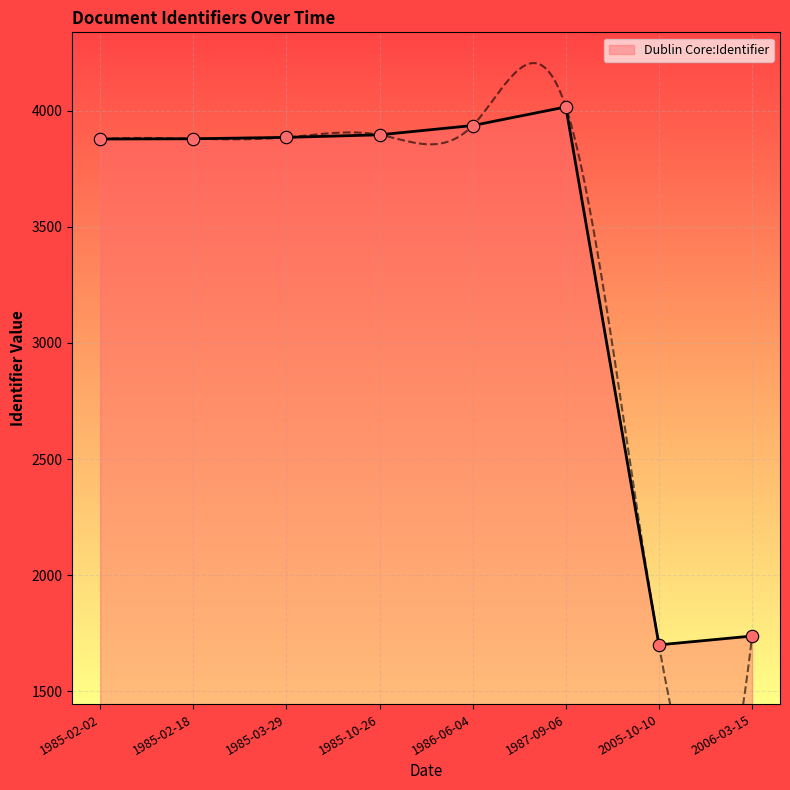

Approximately how many times larger is the value at 1987-09-06 compared to 2006-03-15?

2.3